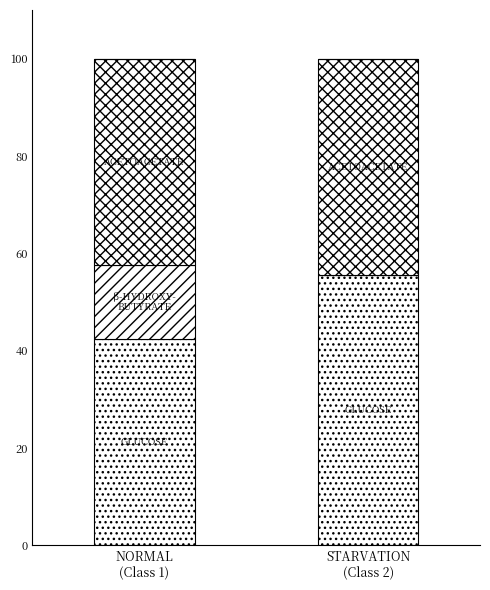

Count the number of categories in the chart.

2